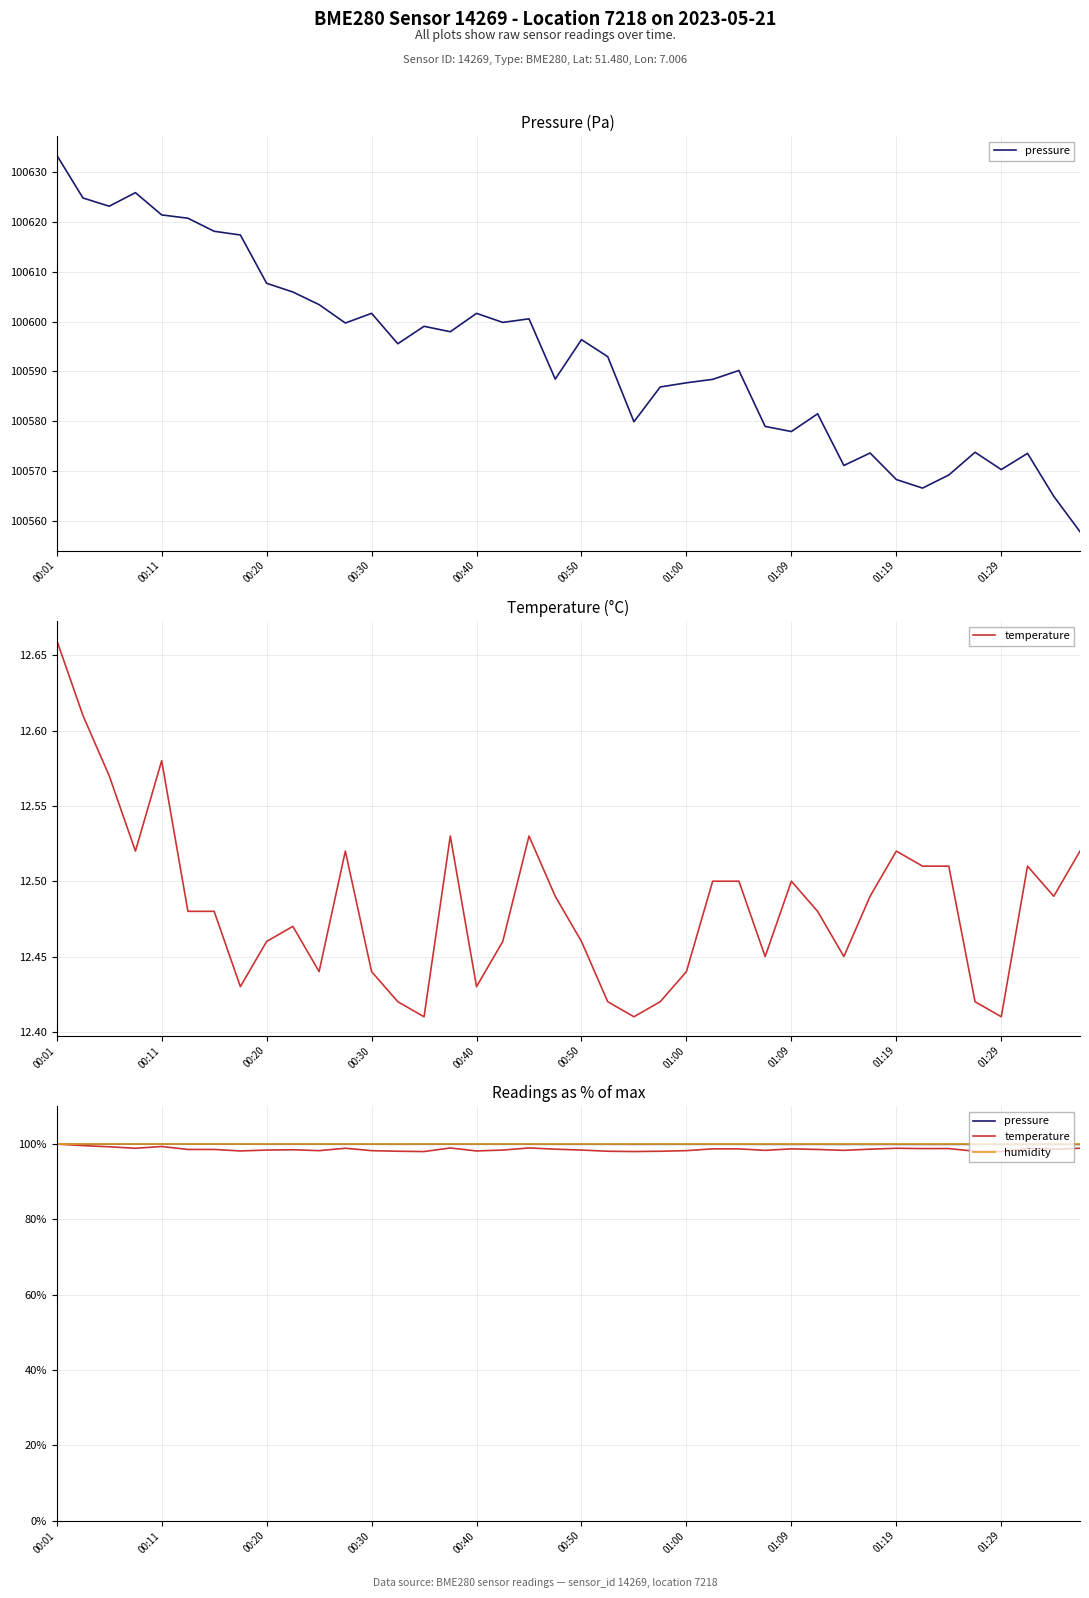

What is the sum of all humidity values?

4000.0